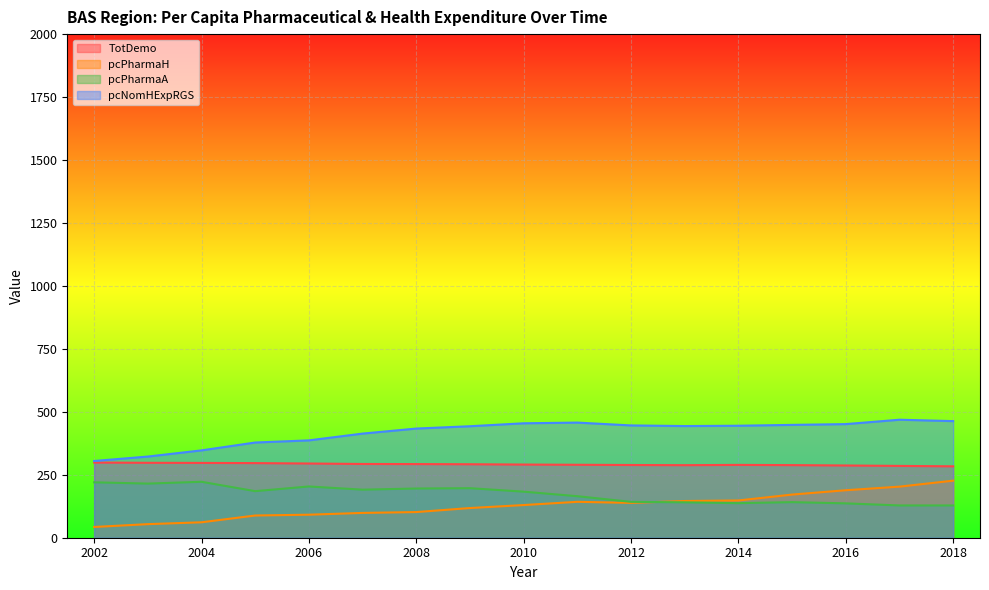

Rank the categories by pcPharmaH value from highest to lowest.

2018, 2017, 2016, 2015, 2014, 2013, 2011, 2012, 2010, 2009, 2008, 2007, 2006, 2005, 2004, 2003, 2002